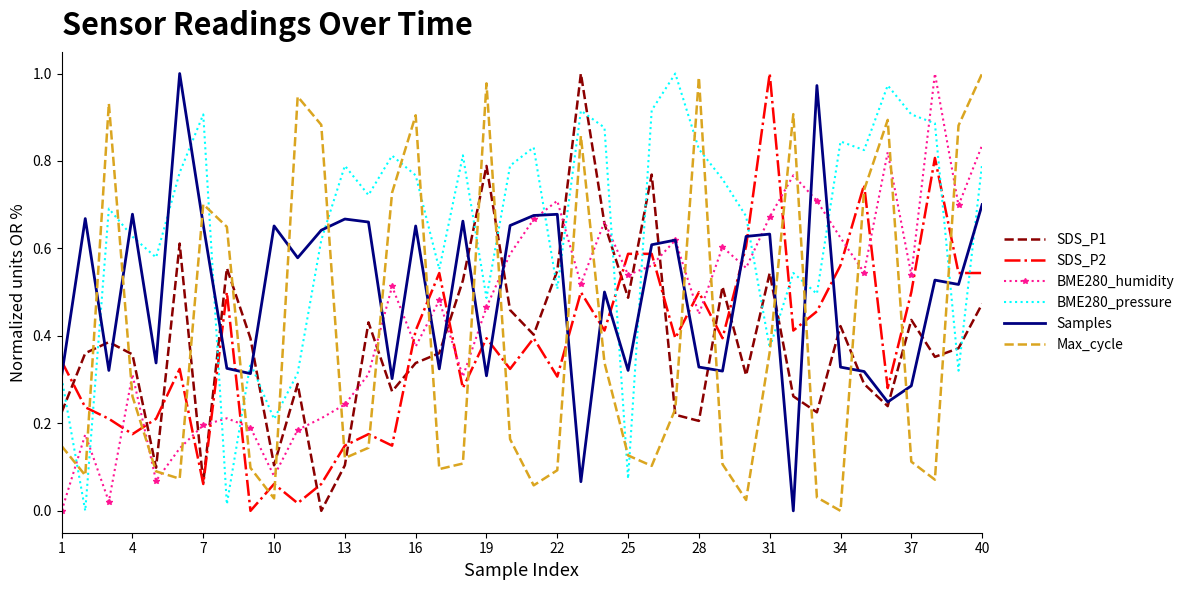

Which series has the largest total across all categories?

BME280_pressure